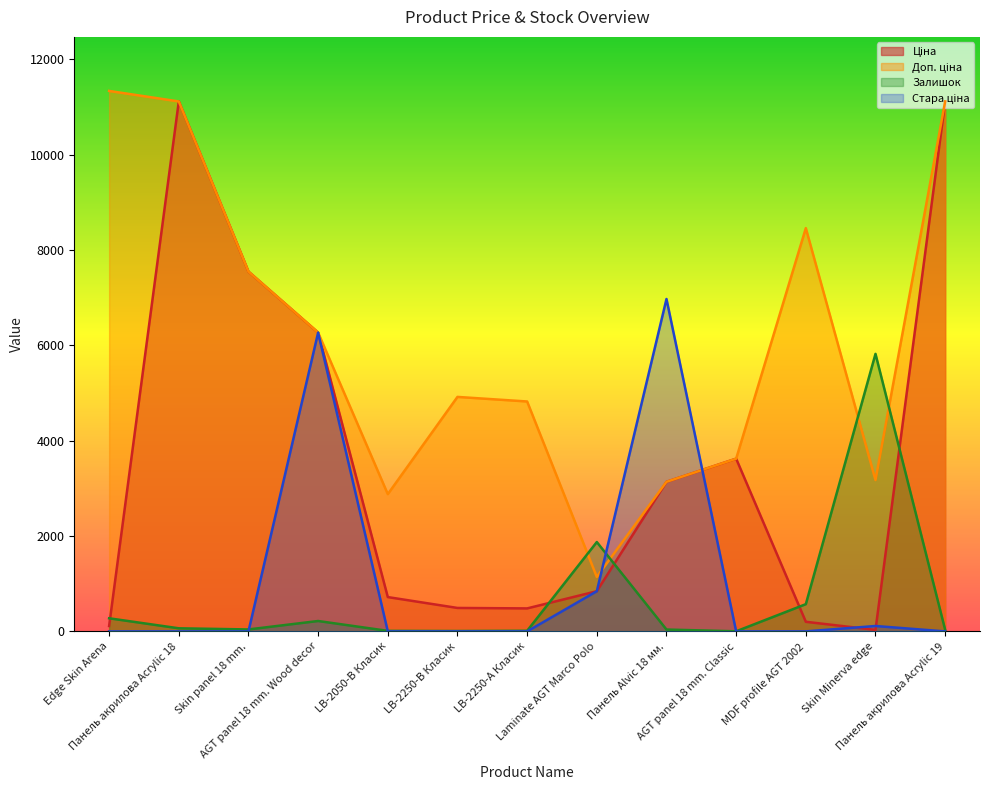

Reading right to left, list all the values displayed in this chart.

Ціна: Панель акрилова Acrylic 19=11113.6	Skin Minerva edge=31.7	MDF profile AGT 2002=201.3	AGT panel 18 mm. Classic=3622.2	Панель Alvic 18 мм.=3136.8	Laminate AGT Marco Polo=842.8	LB-2250-А Класик=482.1	LB-2250-В Класик=491.7	LB-2050-В Класик=719.6	AGT panel 18 mm. Wood decor=6266.7	Skin panel 18 mm.=7545.9	Панель акрилова Acrylic 18=11113.6	Edge Skin Arena=113.3
Доп. ціна: Панель акрилова Acrylic 19=11113.6	Skin Minerva edge=3174.0	MDF profile AGT 2002=8456.7	AGT panel 18 mm. Classic=3622.2	Панель Alvic 18 мм.=3137.0	Laminate AGT Marco Polo=1142.1	LB-2250-А Класик=4821.4	LB-2250-В Класик=4917.4	LB-2050-В Класик=2878.5	AGT panel 18 mm. Wood decor=6266.7	Skin panel 18 mm.=7545.9	Панель акрилова Acrylic 18=11113.6	Edge Skin Arena=11334.0
Залишок: Панель акрилова Acrylic 19=33.0	Skin Minerva edge=5820.0	MDF profile AGT 2002=571.0	AGT panel 18 mm. Classic=2.0	Панель Alvic 18 мм.=39.0	Laminate AGT Marco Polo=1874.0	LB-2250-А Класик=13.0	LB-2250-В Класик=8.0	LB-2050-В Класик=11.0	AGT panel 18 mm. Wood decor=218.0	Skin panel 18 mm.=41.0	Панель акрилова Acrylic 18=65.0	Edge Skin Arena=275.0
Стара ціна: Панель акрилова Acrylic 19=0.0	Skin Minerva edge=113.3	MDF profile AGT 2002=0.0	AGT panel 18 mm. Classic=0.0	Панель Alvic 18 мм.=6970.8	Laminate AGT Marco Polo=842.8	LB-2250-А Класик=0.0	LB-2250-В Класик=0.0	LB-2050-В Класик=0.0	AGT panel 18 mm. Wood decor=6266.7	Skin panel 18 mm.=0.0	Панель акрилова Acrylic 18=0.0	Edge Skin Arena=0.0